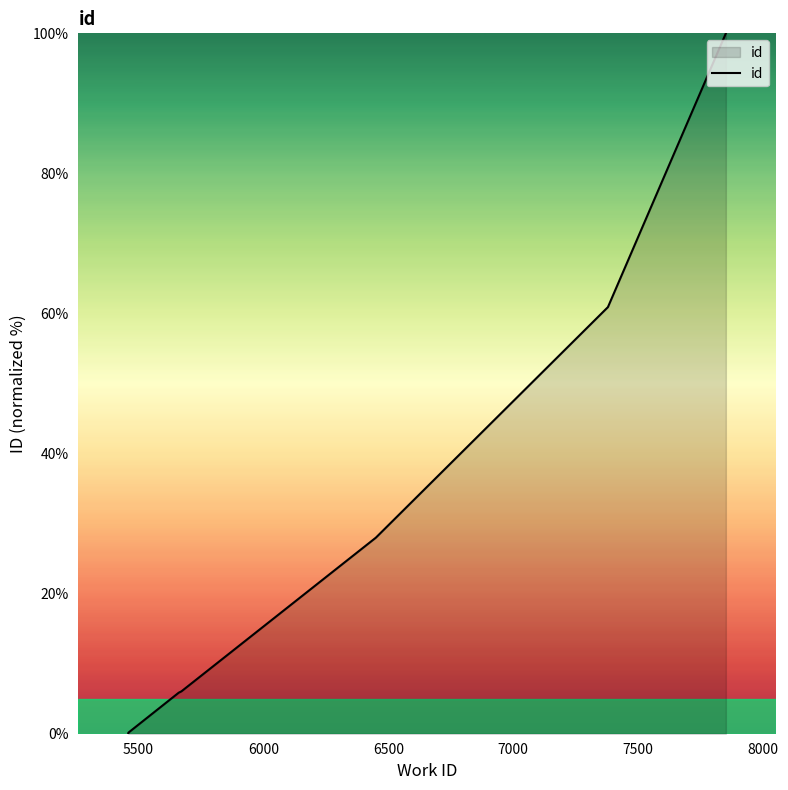

What is the value of the 8th point from the left?

100.0